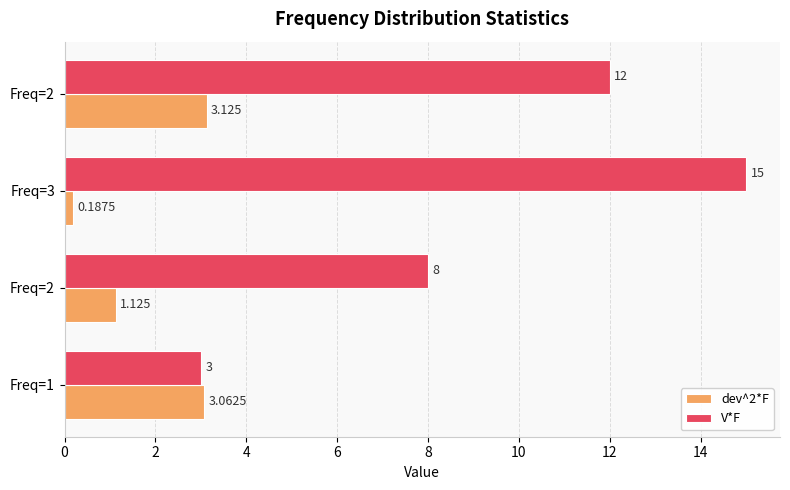

What are all the series names shown in the legend?

dev^2*F, V*F